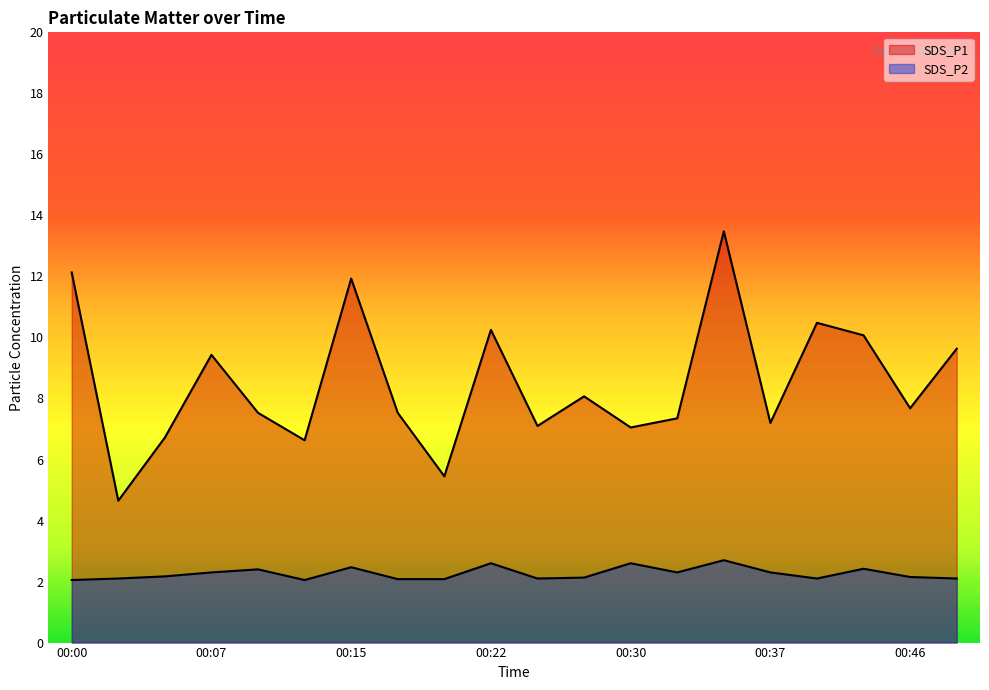

What is the average value of the SDS_P1 series?

8.5